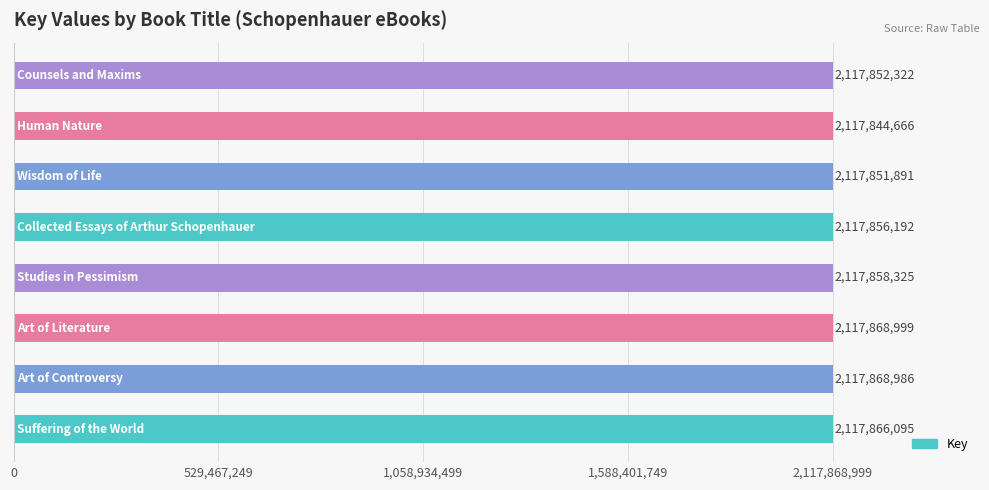

What is the greatest value displayed?

2117868999